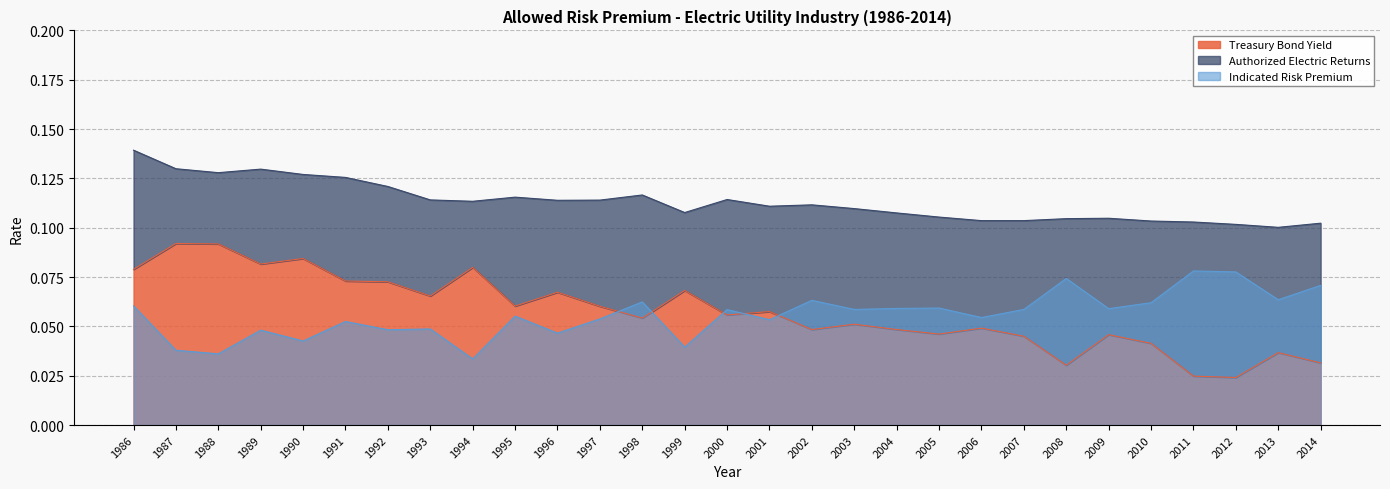

True or false: Authorized Electric Returns has a value of 0.1 at 2011.

True